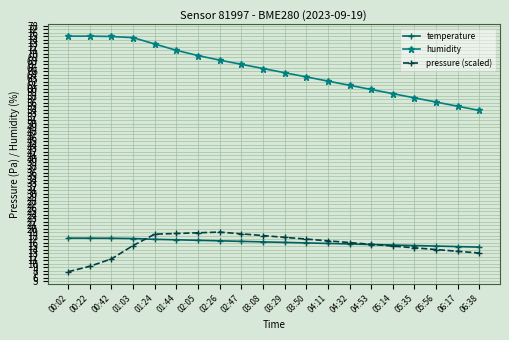

Is the value of humidity at 05:56 greater than the value of temperature at 01:44?

Yes